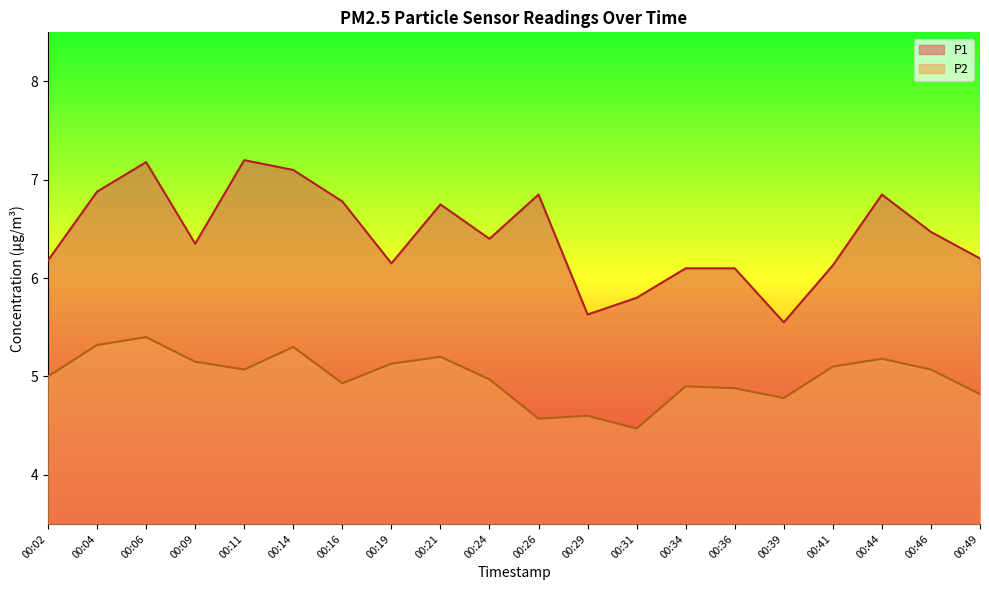

How many values in the P1 series exceed 6?

17